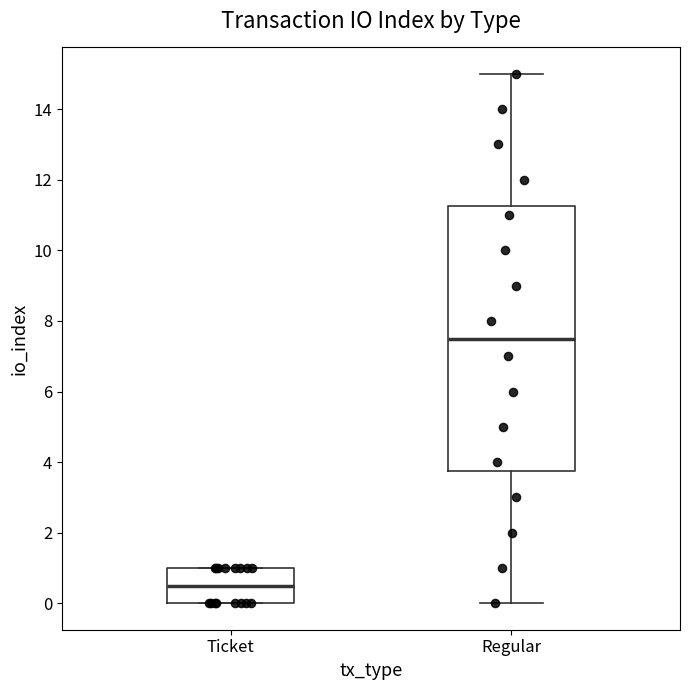

Reading left to right, transcribe this box plot: for each box, give where its median line is, the range the box spans, and where its two whiskers end, as read against the y-axis. The values are not printed on the chart, so give them approximately, as read against the axis.

Ticket: median 0.6, box 0.0 to 1.0, whiskers 0.0 to 1.0
Regular: median 7.6, box 3.8 to 11.2, whiskers 0.0 to 15.0